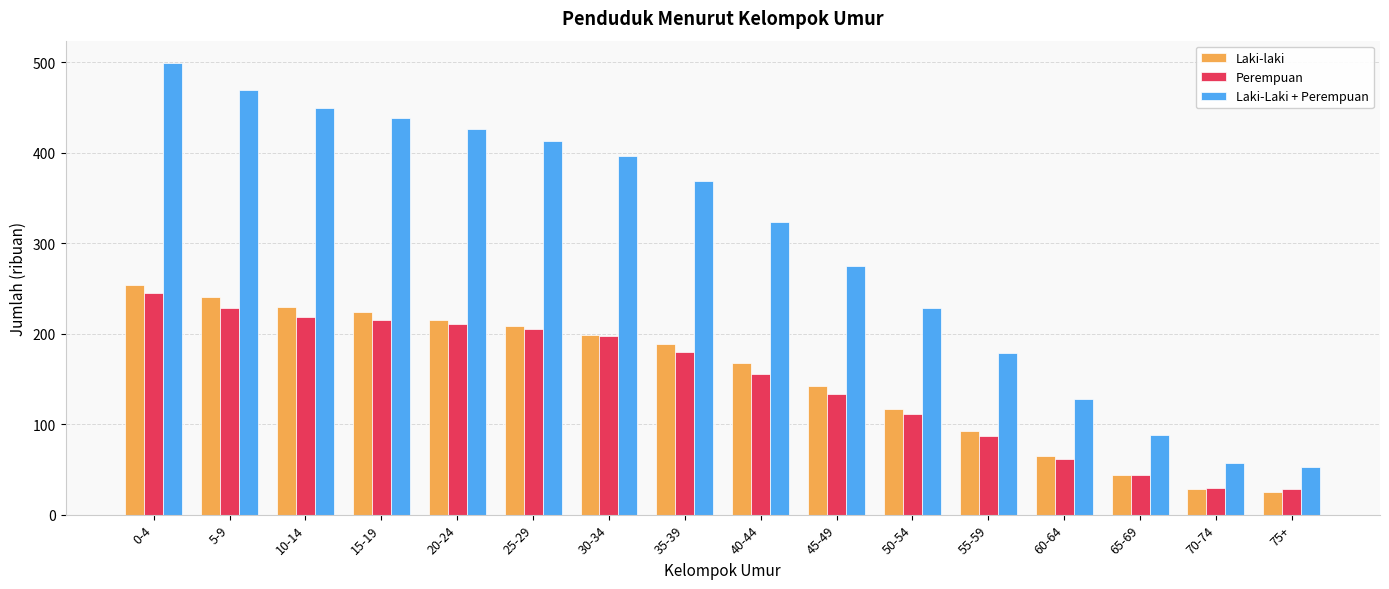

What is the difference between the maximum and minimum values in the Laki-Laki + Perempuan series?

446